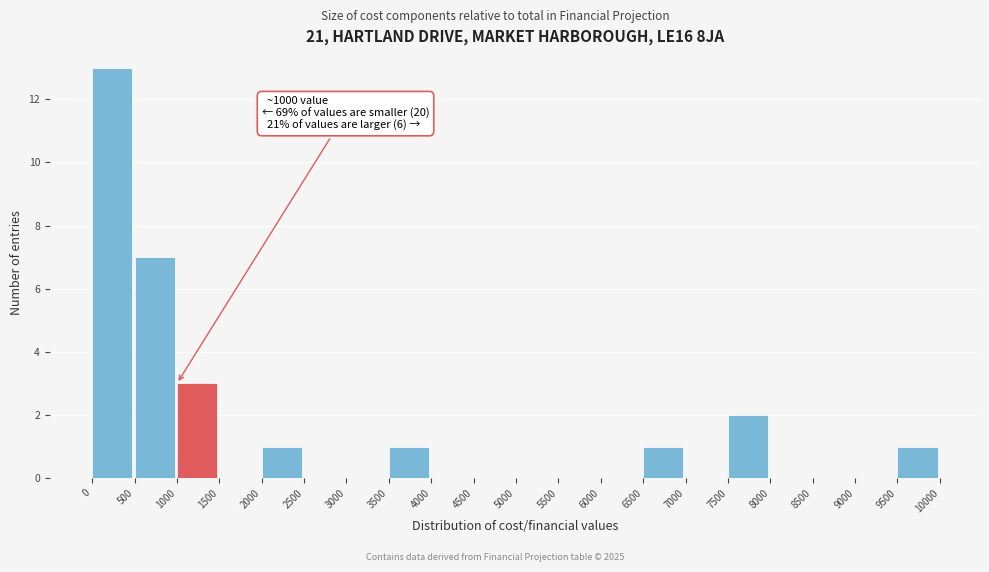

Over which range of the x-axis is the bar tallest?

0 to 500